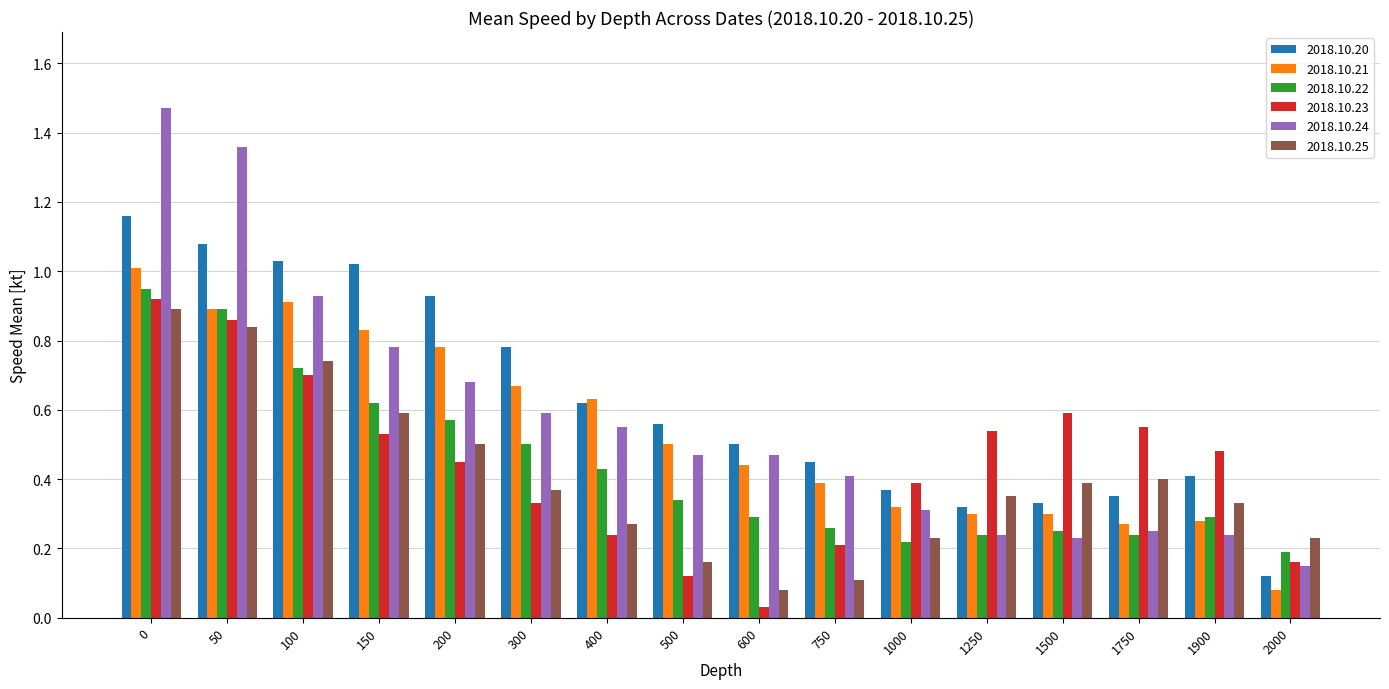

At which category does the chart reach its minimum across all series?

600